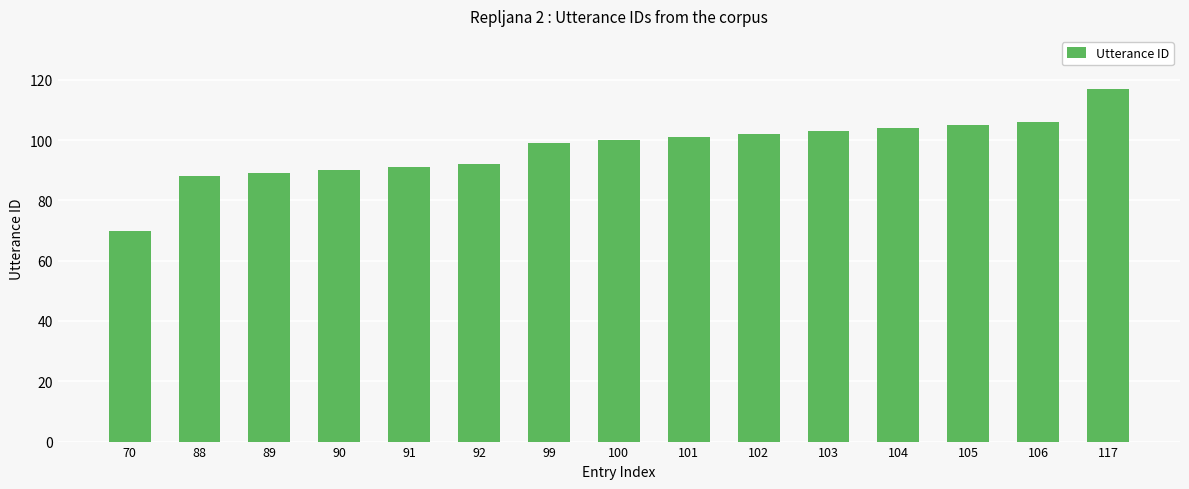

What is the sum of all values?

1457